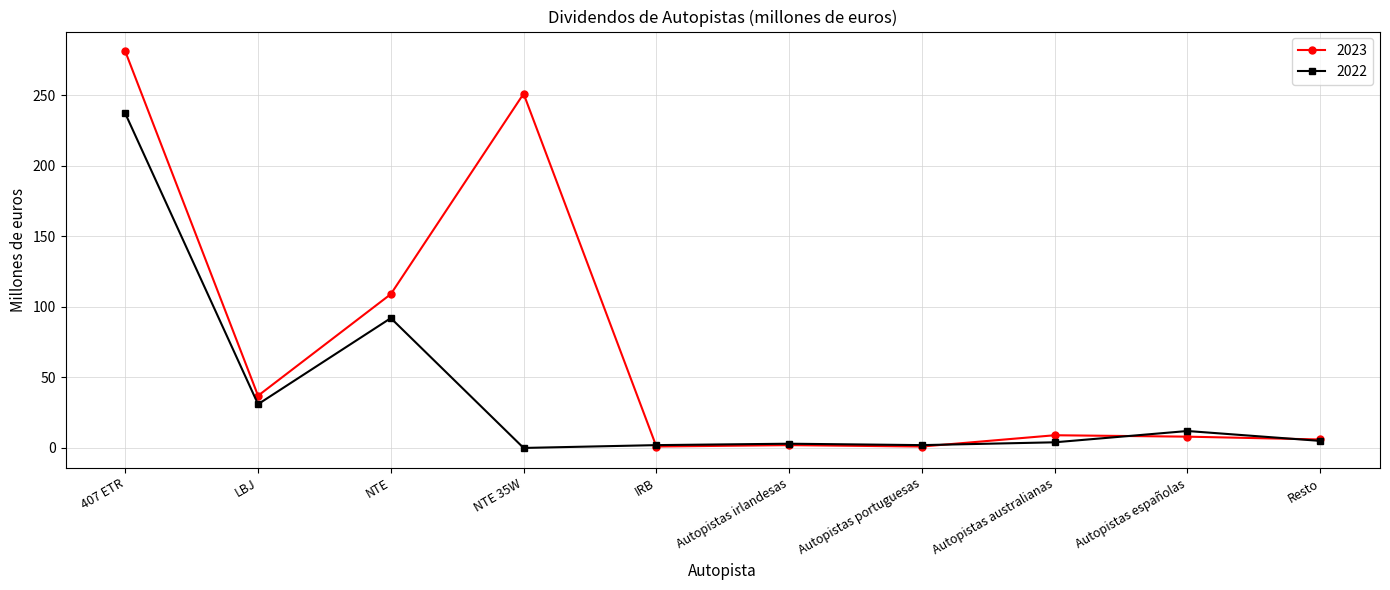

The value of 2023 at Autopistas irlandesas is 2. True or false?

True